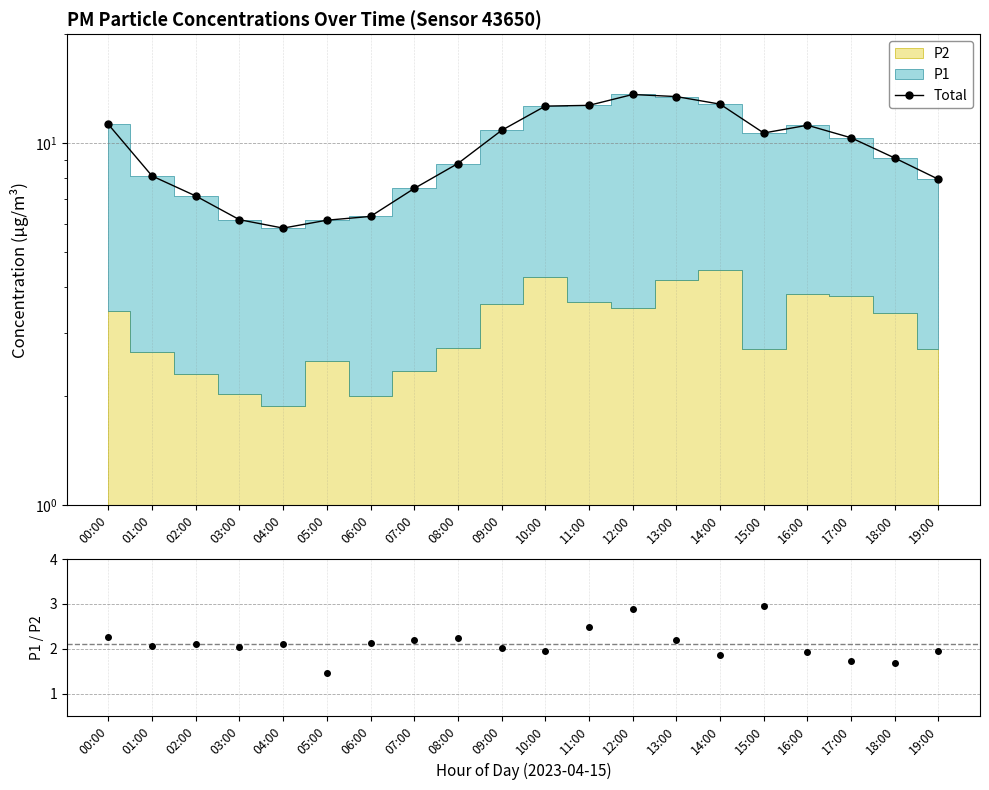

Which series has the largest total across all categories?

Total